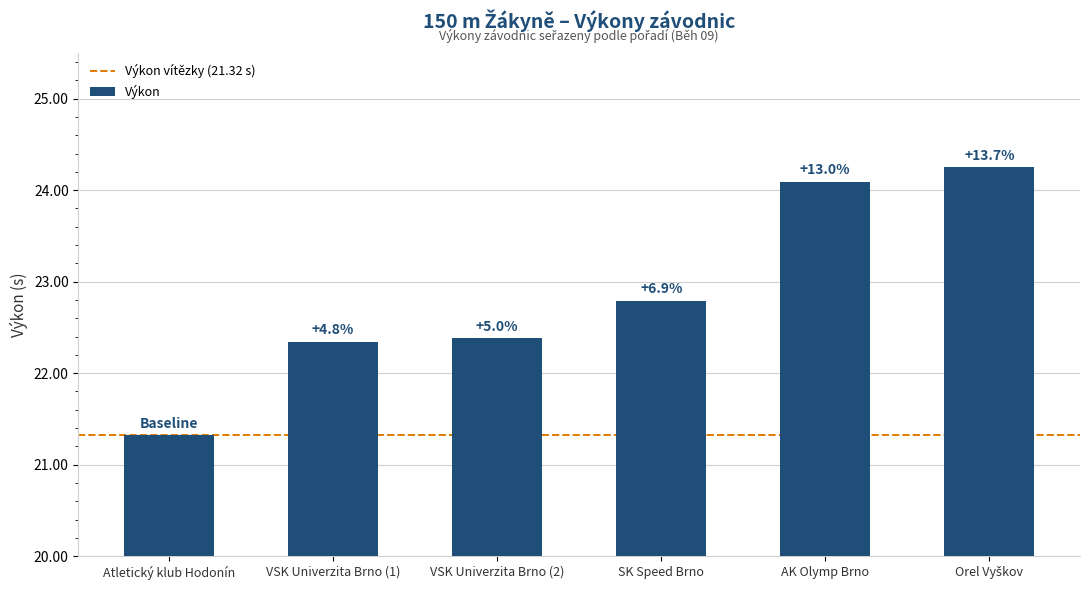

What is the greatest value displayed?

24.2